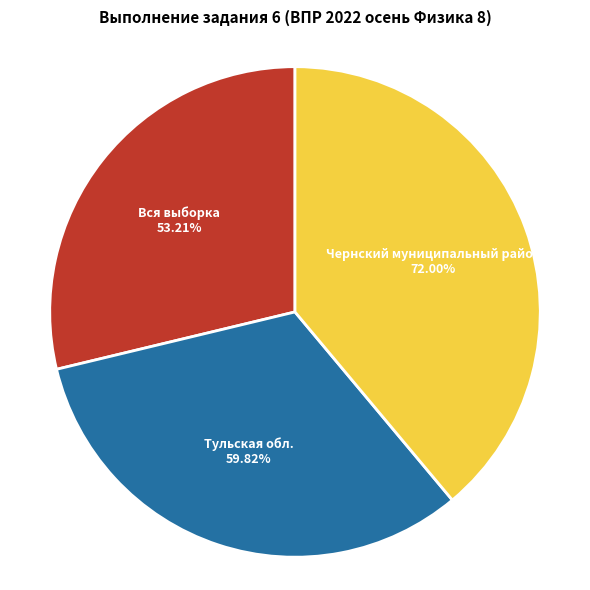

Does Чернский муниципальный район account for over 50% of the chart?

No